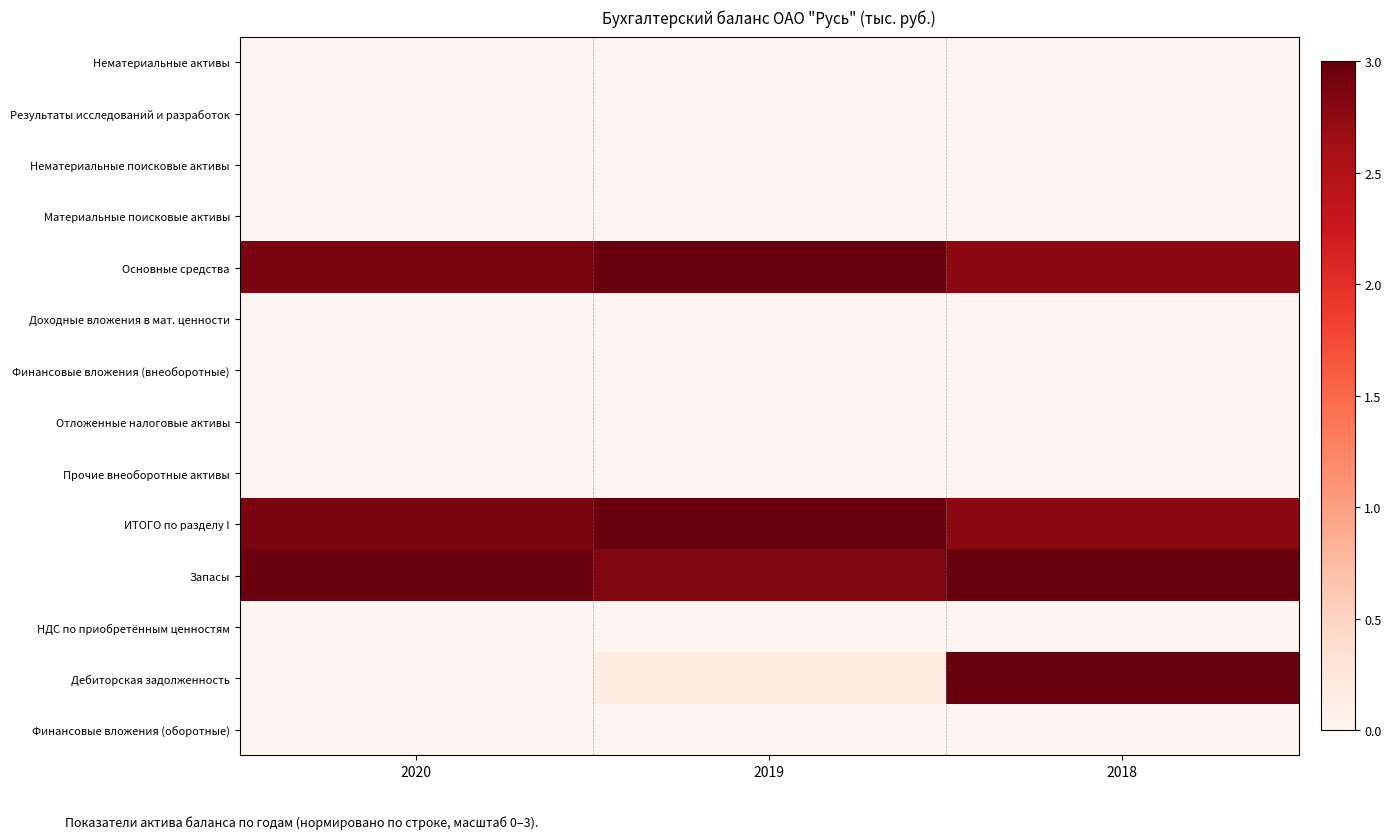

Reading left to right, list all the values displayed in this chart.

Нематериальные активы: 2020=0.0	2019=0.0	2018=0.0
Результаты исследований и разработок: 2020=0.0	2019=0.0	2018=0.0
Нематериальные поисковые активы: 2020=0.0	2019=0.0	2018=0.0
Материальные поисковые активы: 2020=0.0	2019=0.0	2018=0.0
Основные средства: 2020=2.9	2019=3.0	2018=2.8
Доходные вложения в мат. ценности: 2020=0.0	2019=0.0	2018=0.0
Финансовые вложения (внеоборотные): 2020=0.0	2019=0.0	2018=0.0
Отложенные налоговые активы: 2020=0.0	2019=0.0	2018=0.0
Прочие внеоборотные активы: 2020=0.0	2019=0.0	2018=0.0
ИТОГО по разделу I: 2020=2.9	2019=3.0	2018=2.8
Запасы: 2020=3.0	2019=2.8	2018=3.0
НДС по приобретённым ценностям: 2020=0.0	2019=0.0	2018=0.0
Дебиторская задолженность: 2020=0.0	2019=0.2	2018=3.0
Финансовые вложения (оборотные): 2020=0.0	2019=0.0	2018=0.0